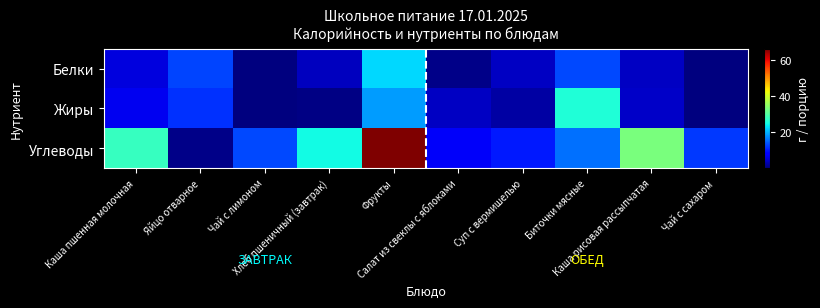

Which series has the largest total across all categories?

Углеводы